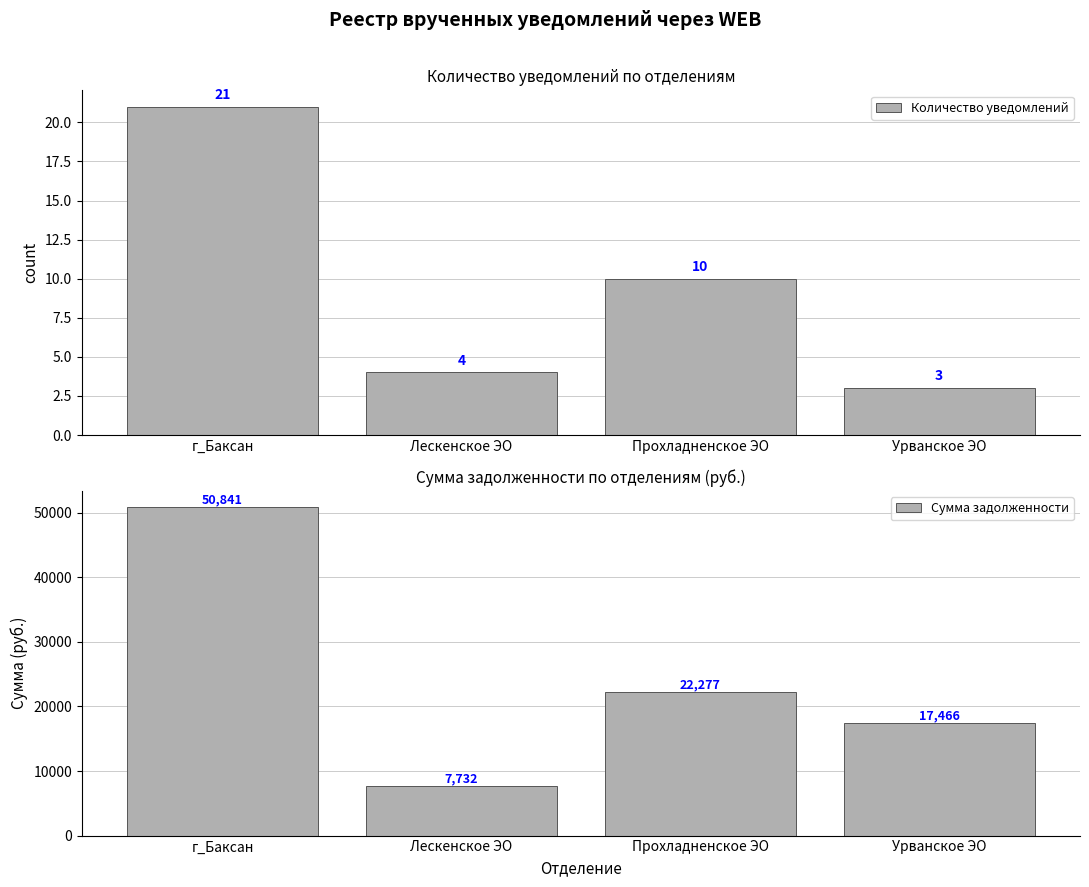

How many bars are there in total?

8